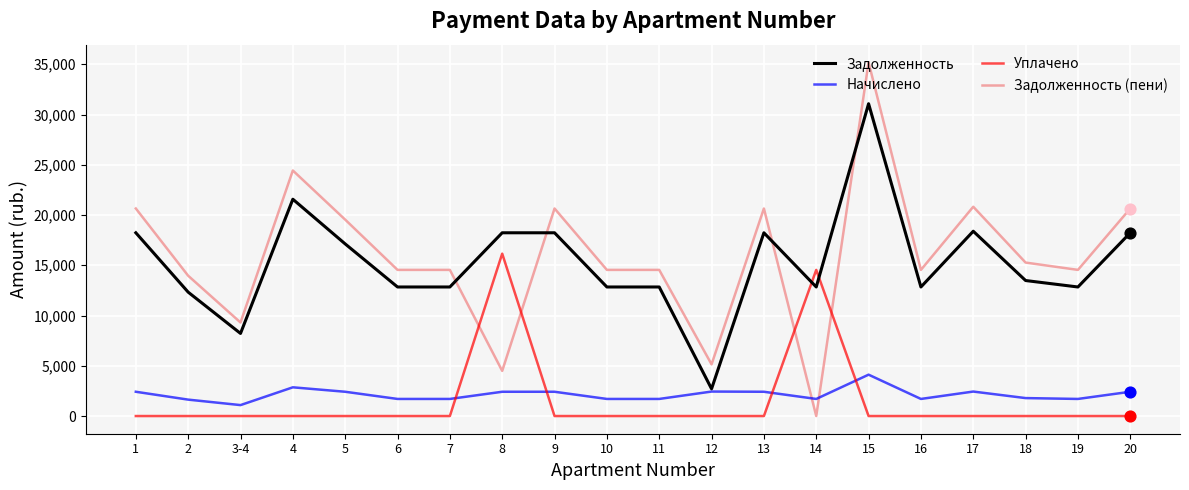

What are all the series names shown in the legend?

Задолженность, Начислено, Уплачено, Задолженность (пени)